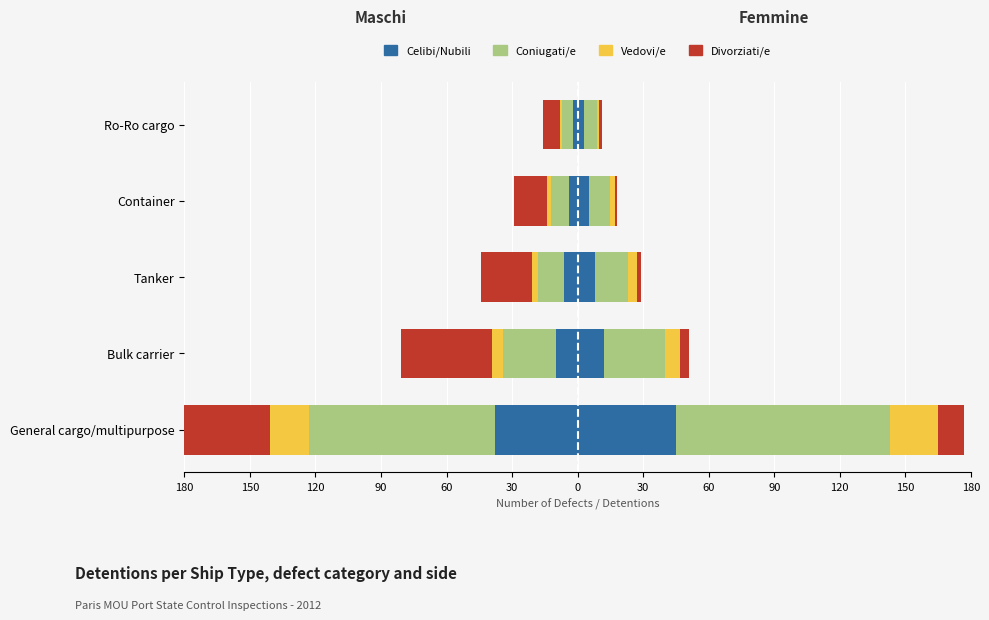

What is the difference between the highest and lowest values at Tanker?

13